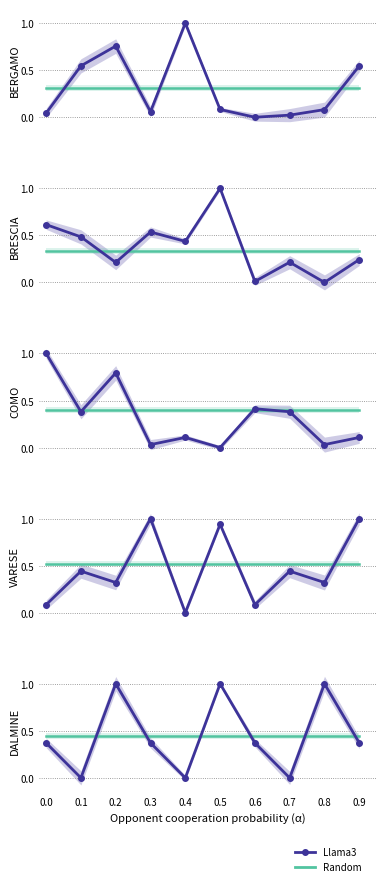

What value does the Llama3 series have at 0.9?

0.5